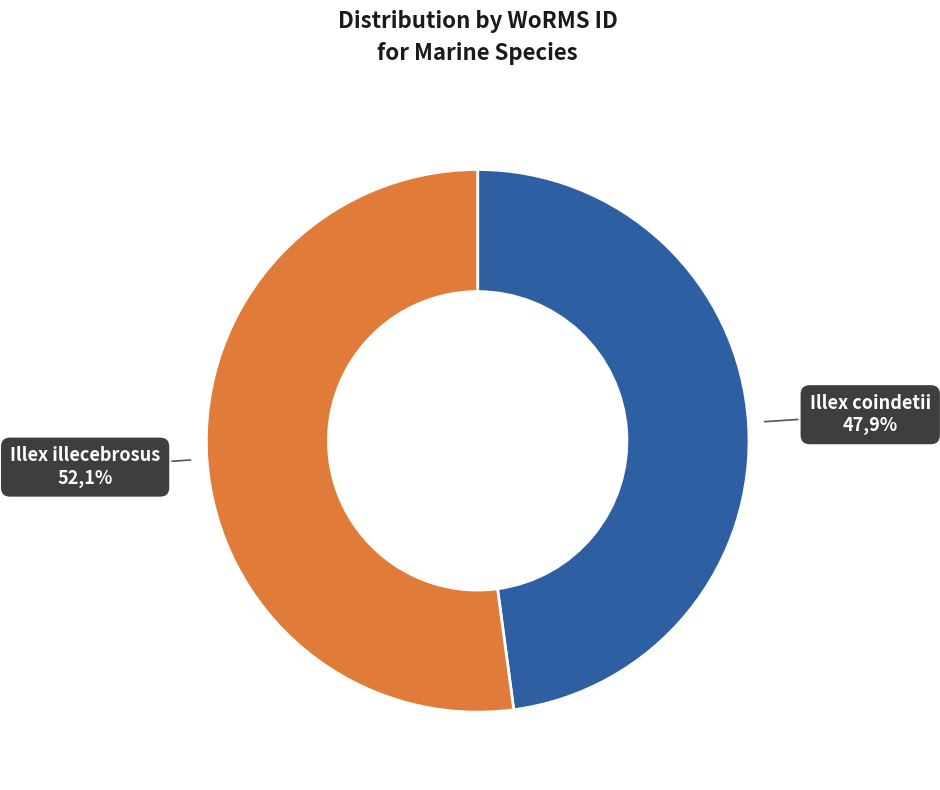

True or false: Illex illecebrosus accounts for 52% of the total.

True